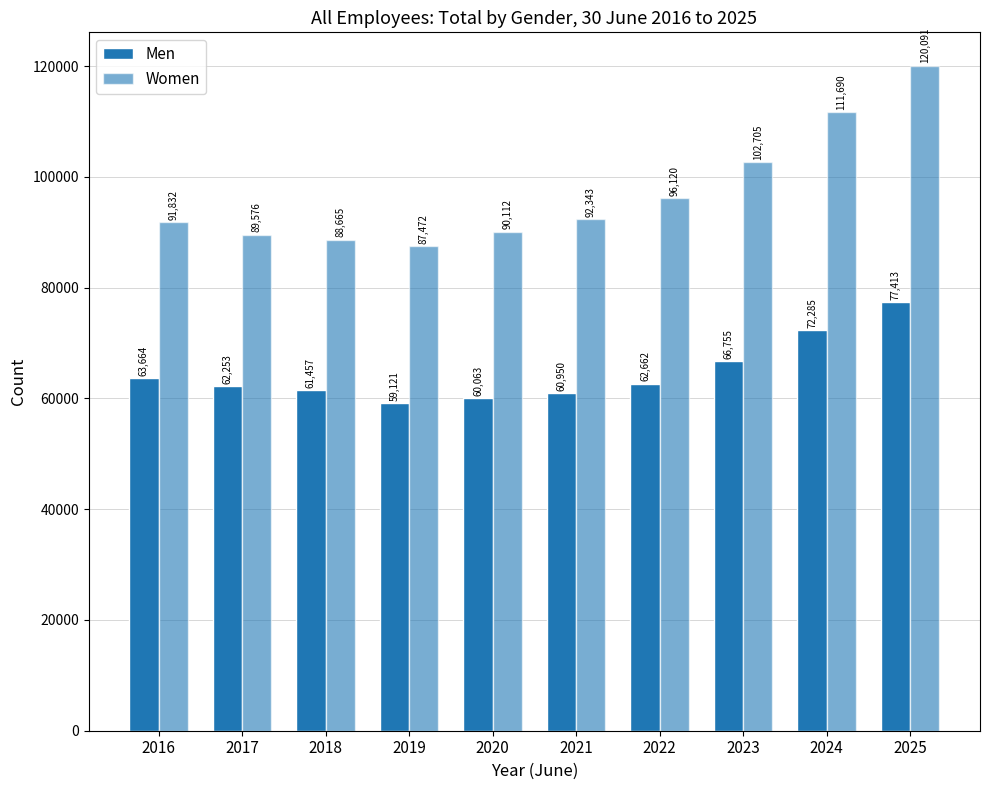

What is the total value across all series at 2021?

153293